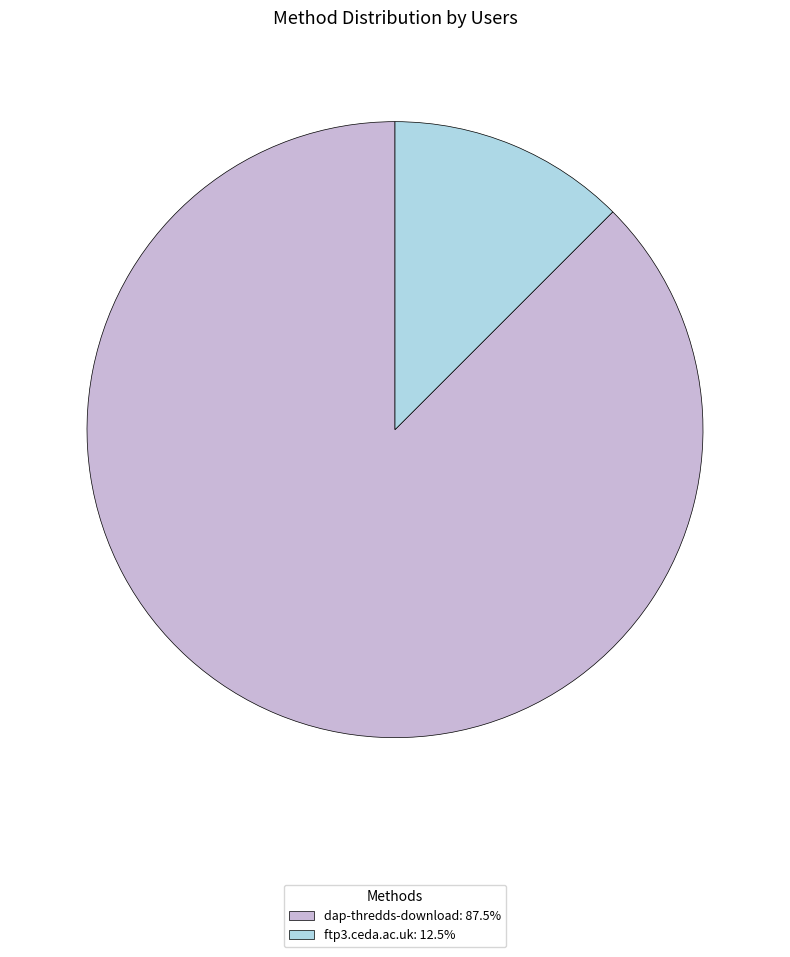

Combined, do dap-thredds-download: 87.5% and ftp3.ceda.ac.uk: 12.5% account for over 50%?

Yes